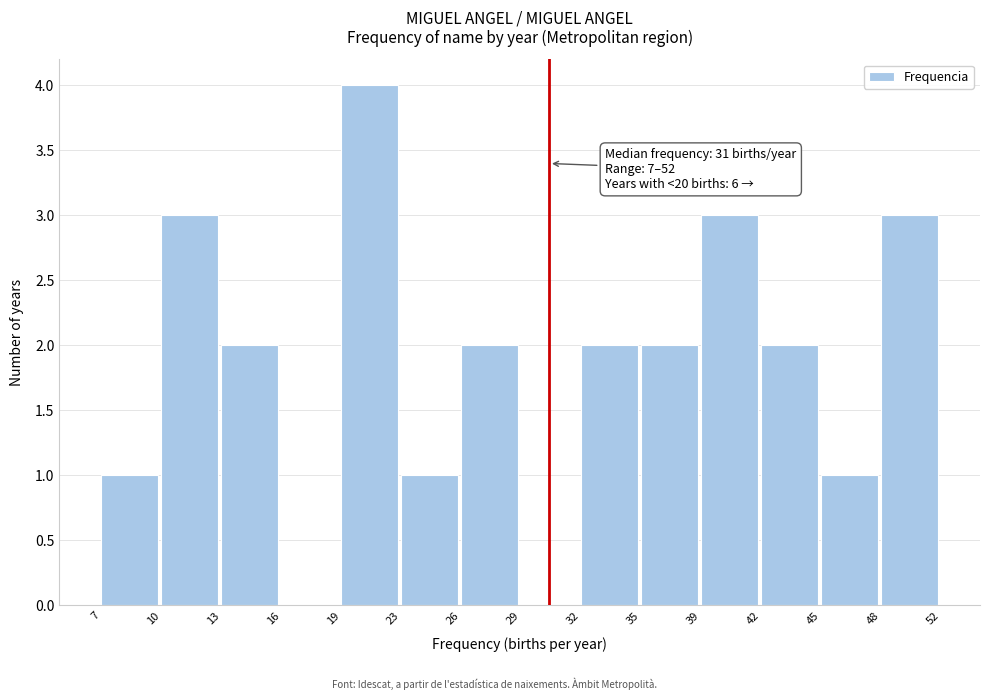

Reading left to right, extract all data points from this chart.

7=1	10=3	13=2	16=0	19=4	23=1	26=2	29=0	32=2	35=2	39=3	42=2	45=1	48=3